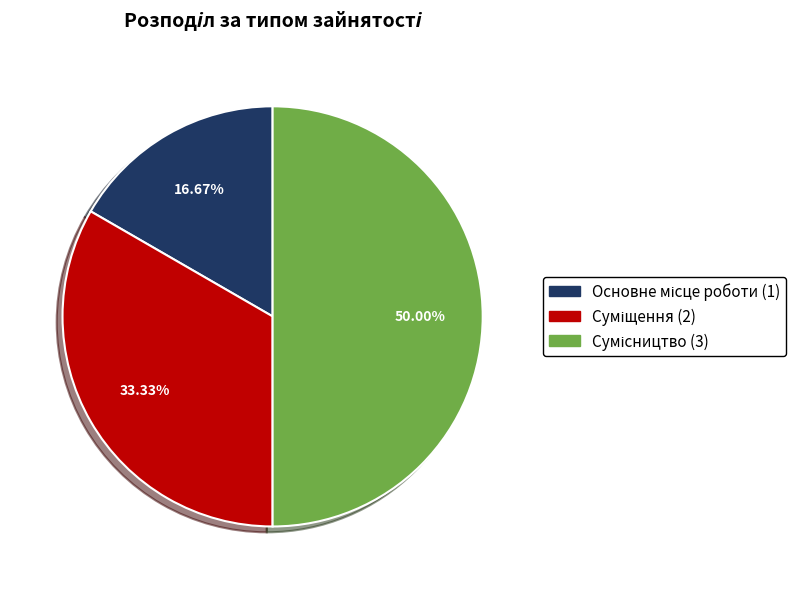

The Сумісництво slice represents 50% of the pie. True or false?

True